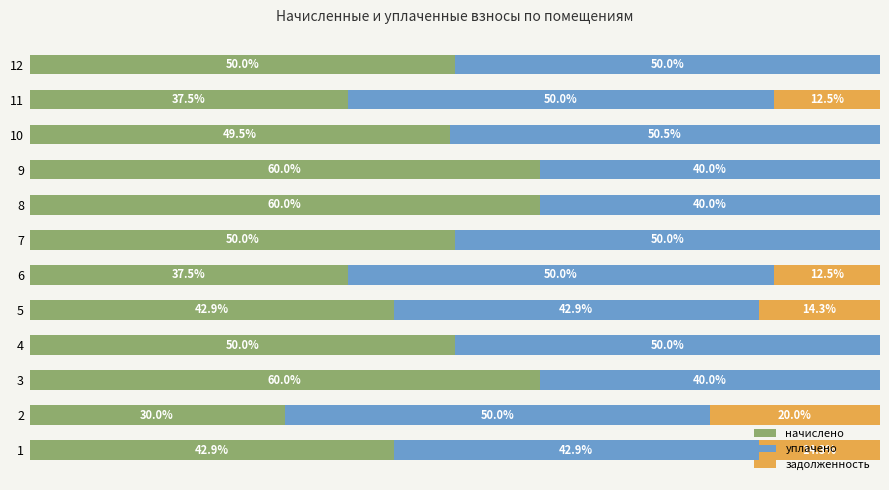

What is the value of the уплачено bar at the 2nd from the left?

50.0